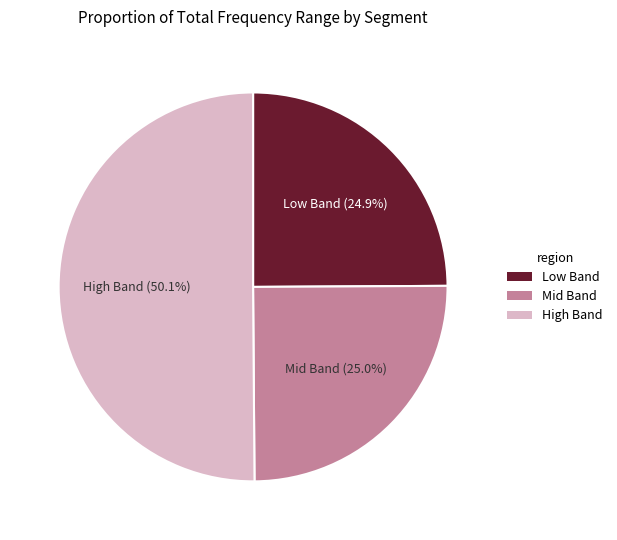

Count the number of slices in the pie.

3